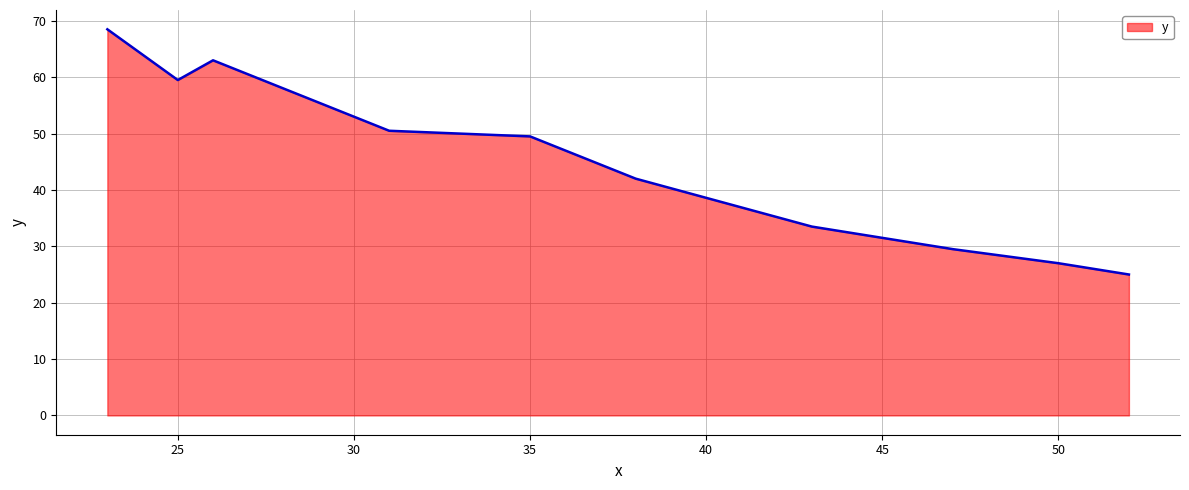

What is the maximum value shown in the chart?

68.5